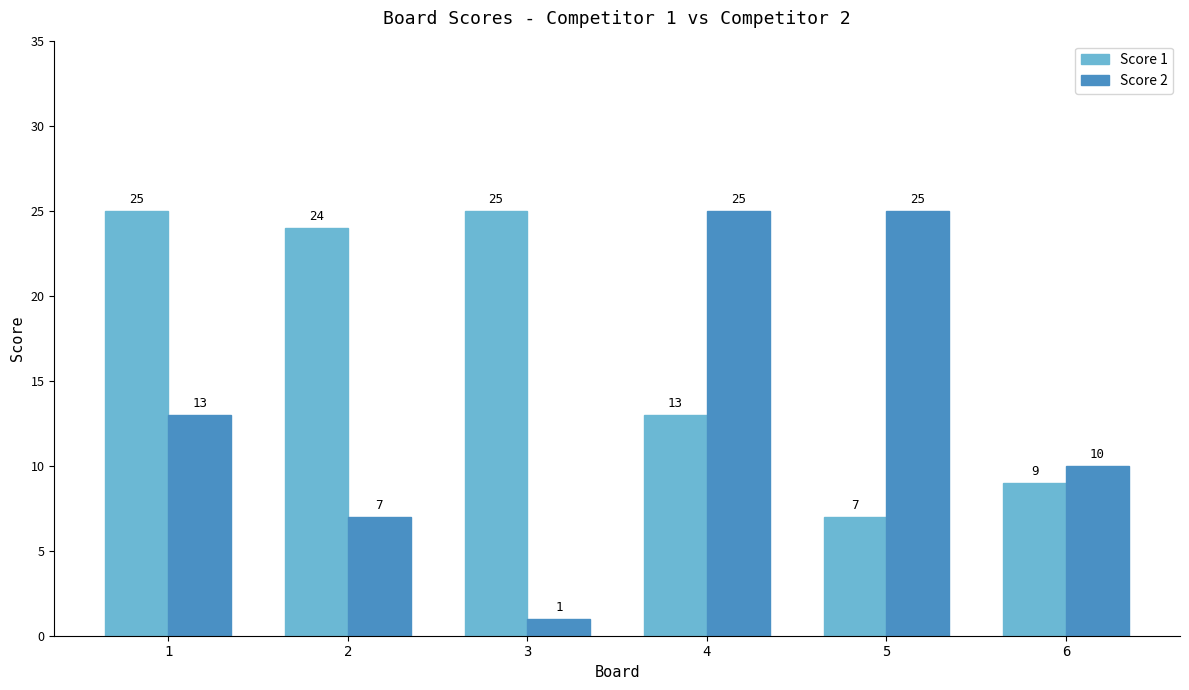

What is the value of the Score 1 bar at the 3rd from the left?

25